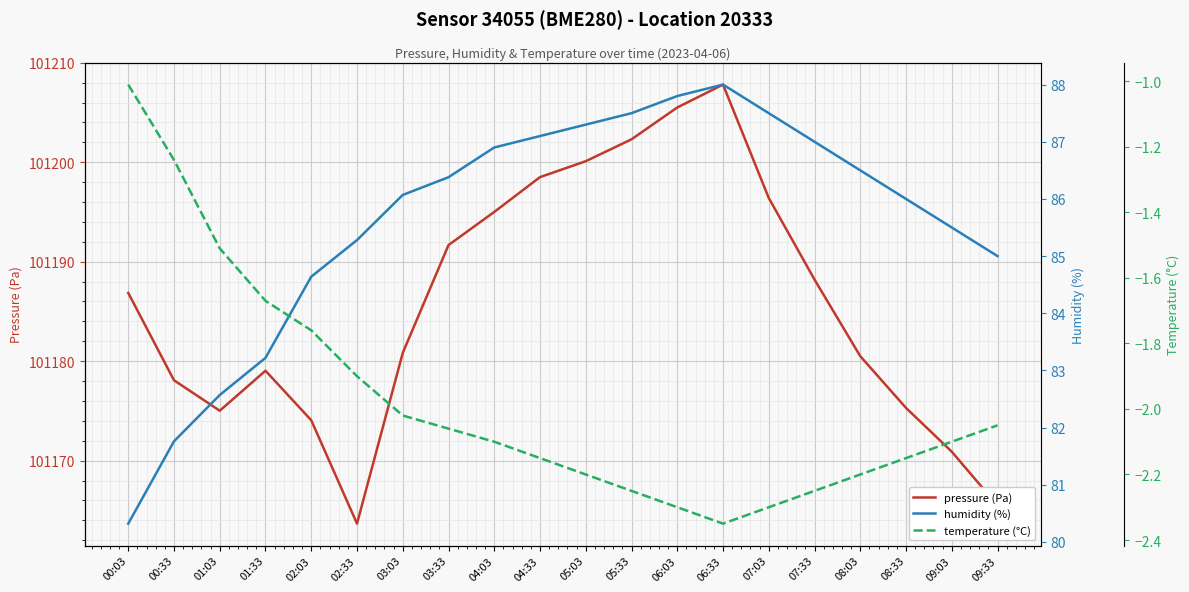

Which category has the lowest value across all series?

06:33